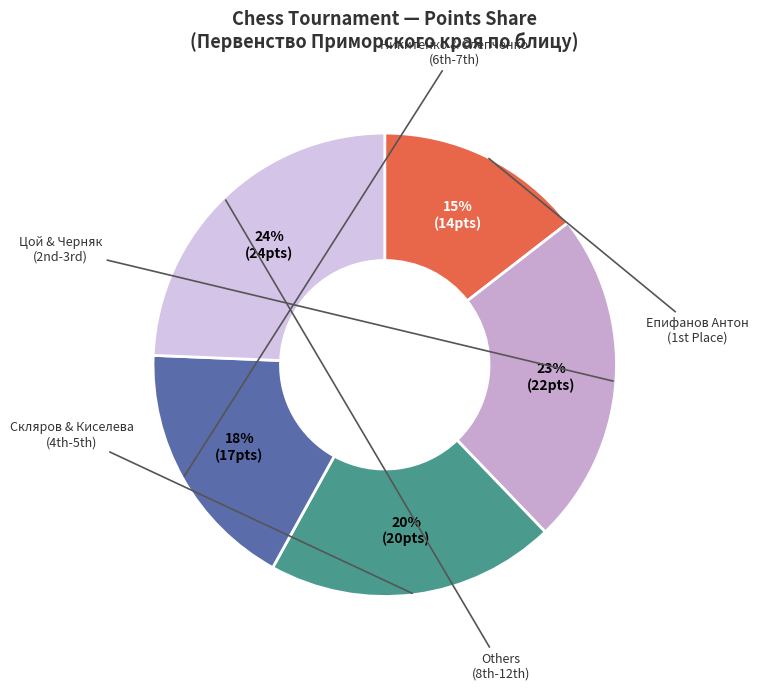

Count the number of slices in the pie.

5